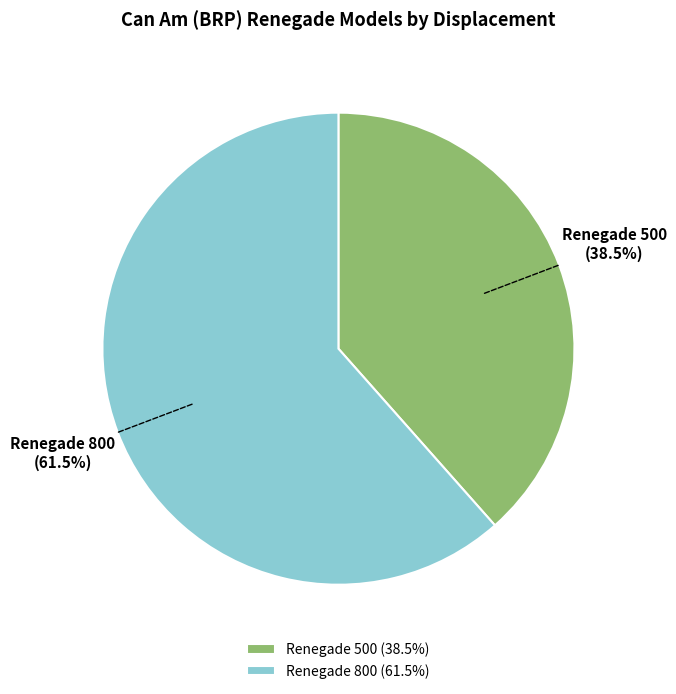

To the nearest percent, what is the difference between the largest and smallest slice percentages?

23%